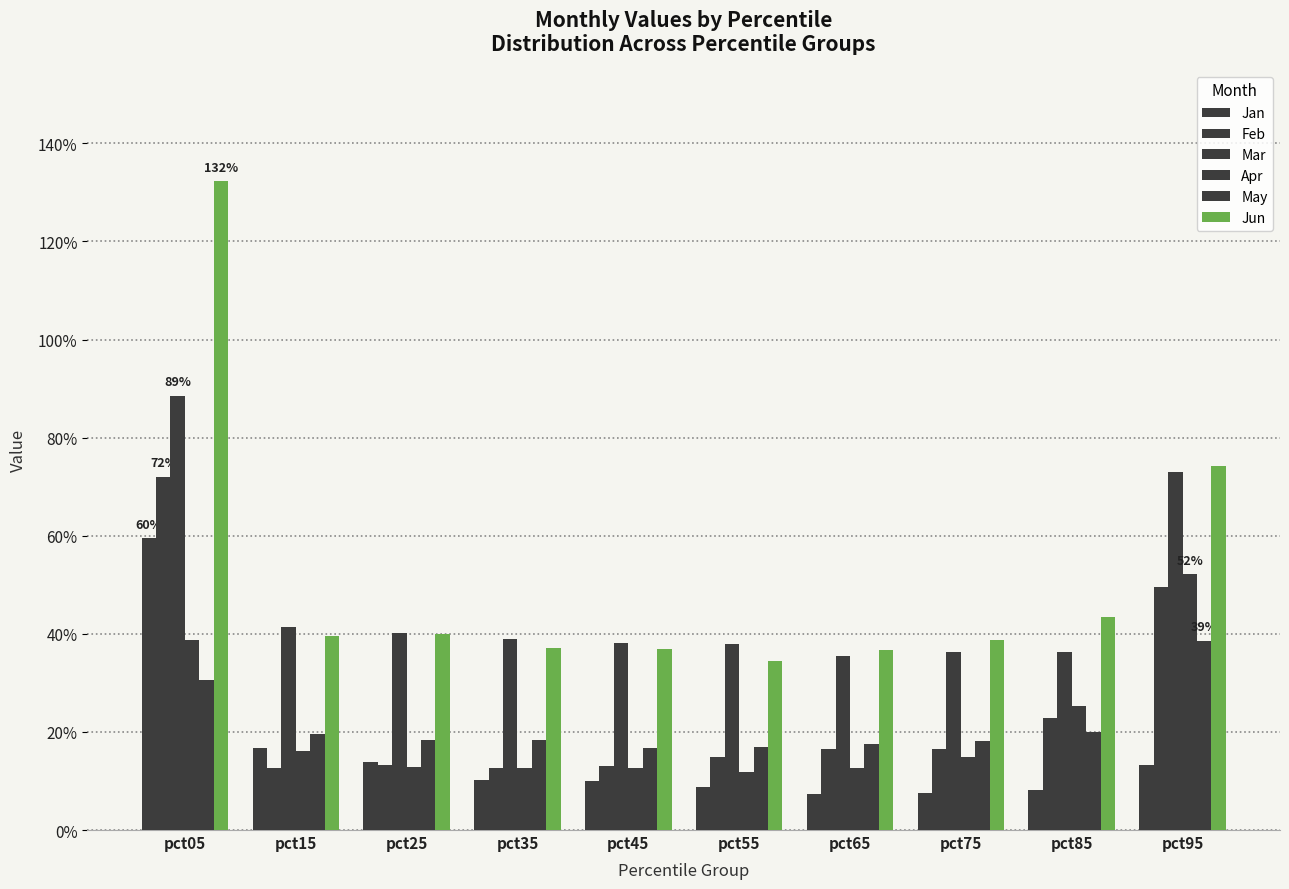

What is the highest value of the Jun series?

1.3